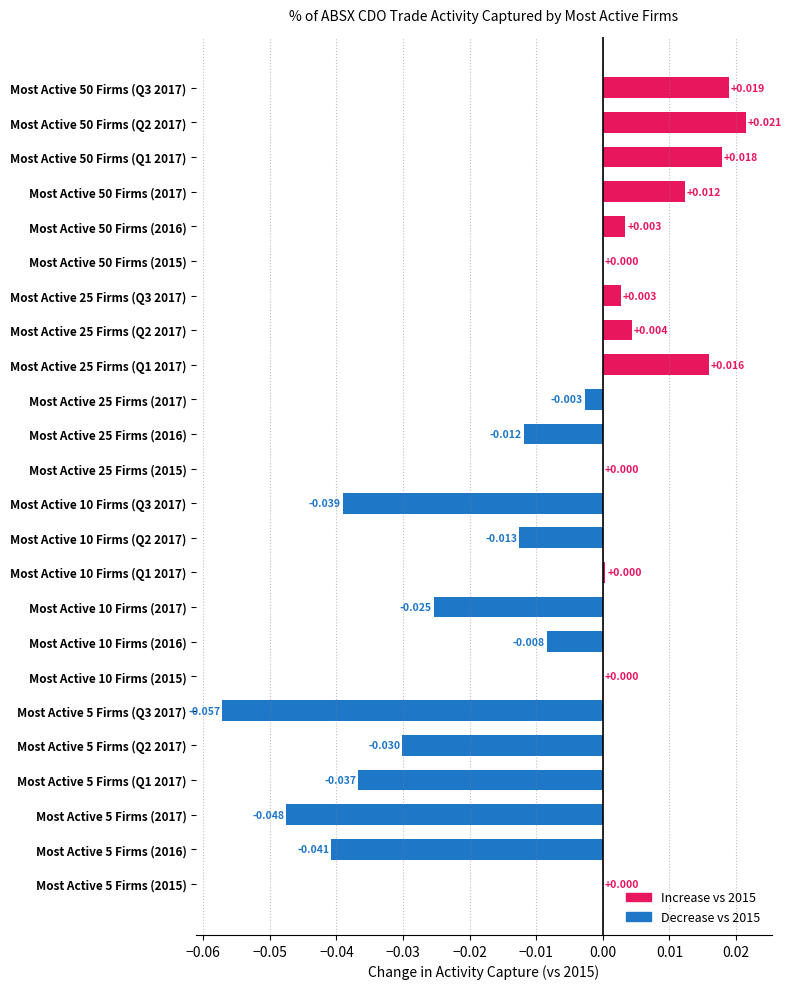

How many distinct data groups are displayed?

1